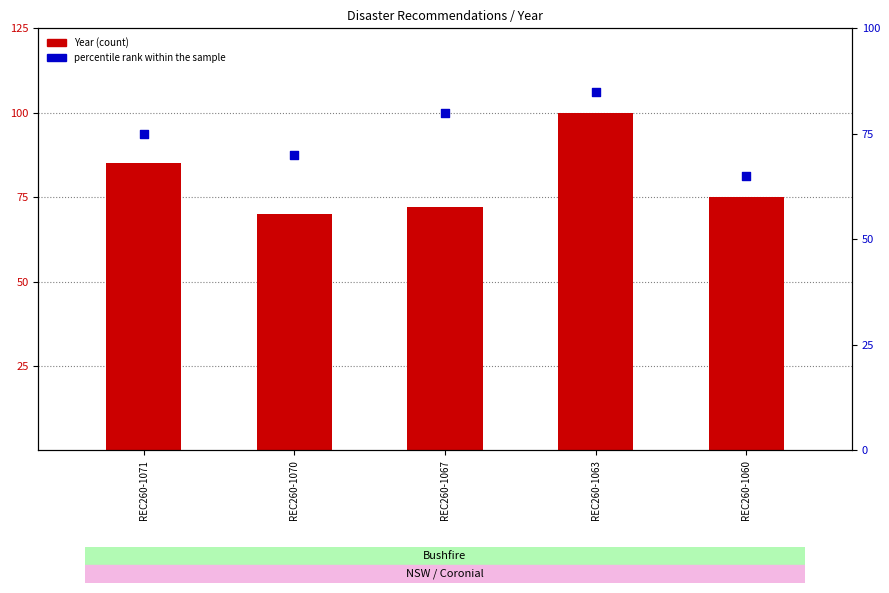

Which series has the widest spread of Y values?

Year (count)